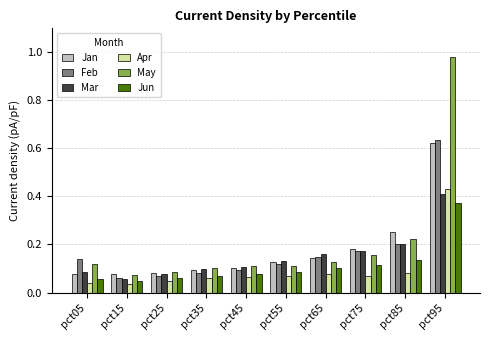

Is it true that Jun equals 0.5 at pct95?

False